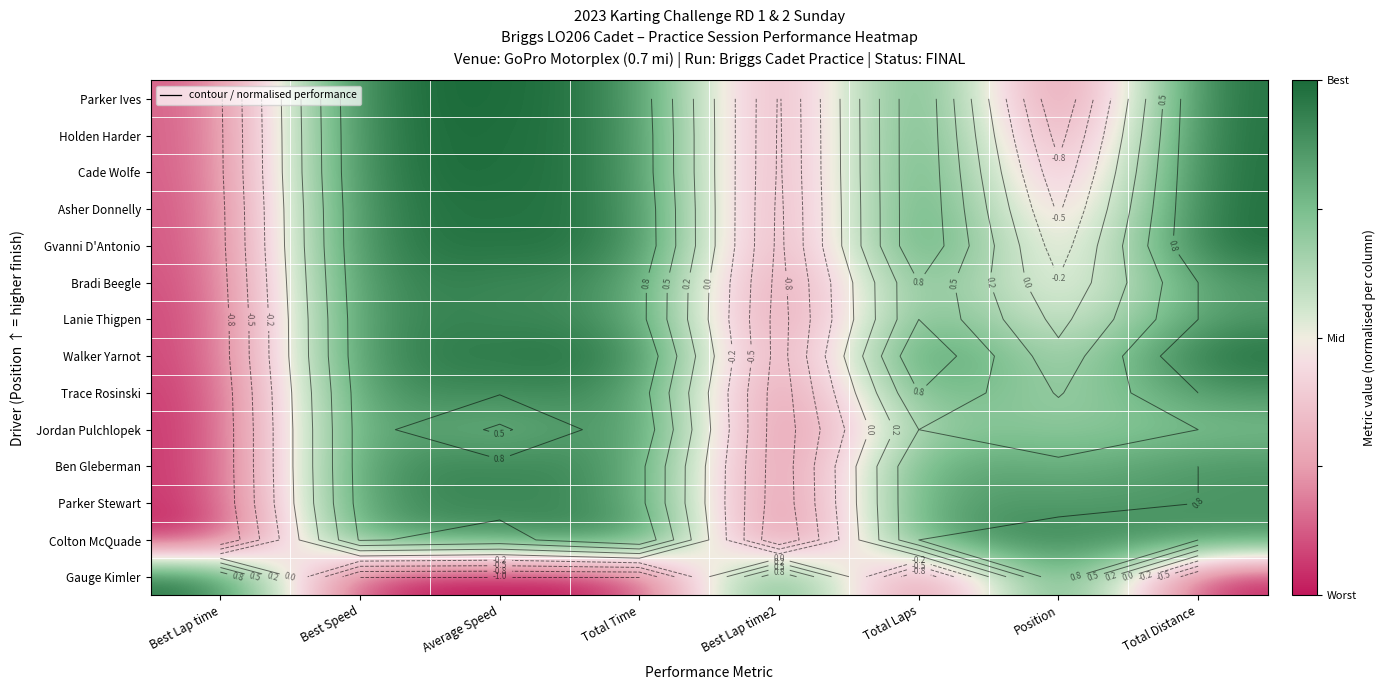

The Colton McQuade series shows 1.3 at Total Laps. True or false?

False